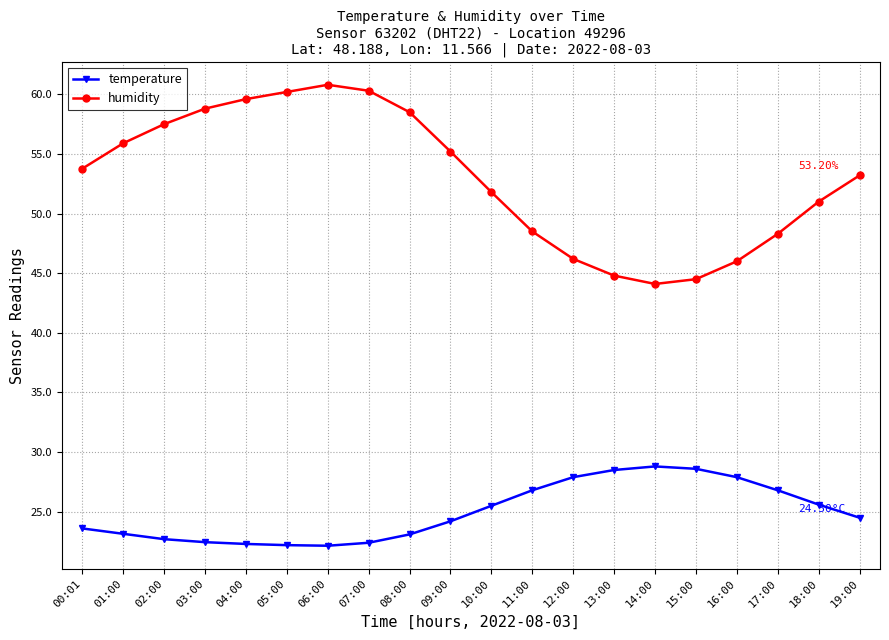

True or false: temperature has more than 0 interior local peaks.

True